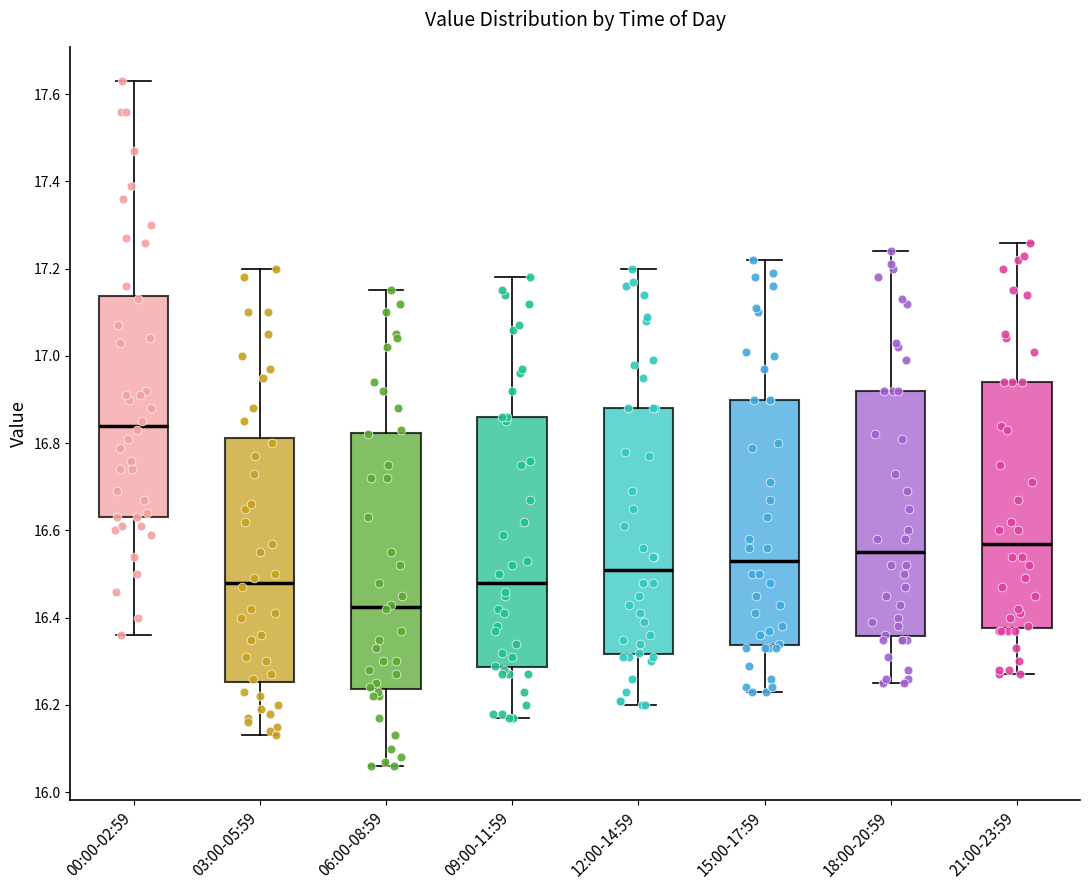

Reading left to right, transcribe this box plot: for each box, give where its median line is, the range the box spans, and where its two whiskers end, as read against the y-axis. The values are not printed on the chart, so give them approximately, as read against the axis.

00:00-02:59: median 16.84, box 16.64 to 17.14, whiskers 16.36 to 17.64
03:00-05:59: median 16.48, box 16.26 to 16.82, whiskers 16.14 to 17.20
06:00-08:59: median 16.42, box 16.24 to 16.82, whiskers 16.06 to 17.16
09:00-11:59: median 16.48, box 16.28 to 16.86, whiskers 16.18 to 17.18
12:00-14:59: median 16.52, box 16.32 to 16.88, whiskers 16.20 to 17.20
15:00-17:59: median 16.54, box 16.34 to 16.90, whiskers 16.24 to 17.22
18:00-20:59: median 16.56, box 16.36 to 16.92, whiskers 16.26 to 17.24
21:00-23:59: median 16.58, box 16.38 to 16.94, whiskers 16.28 to 17.26